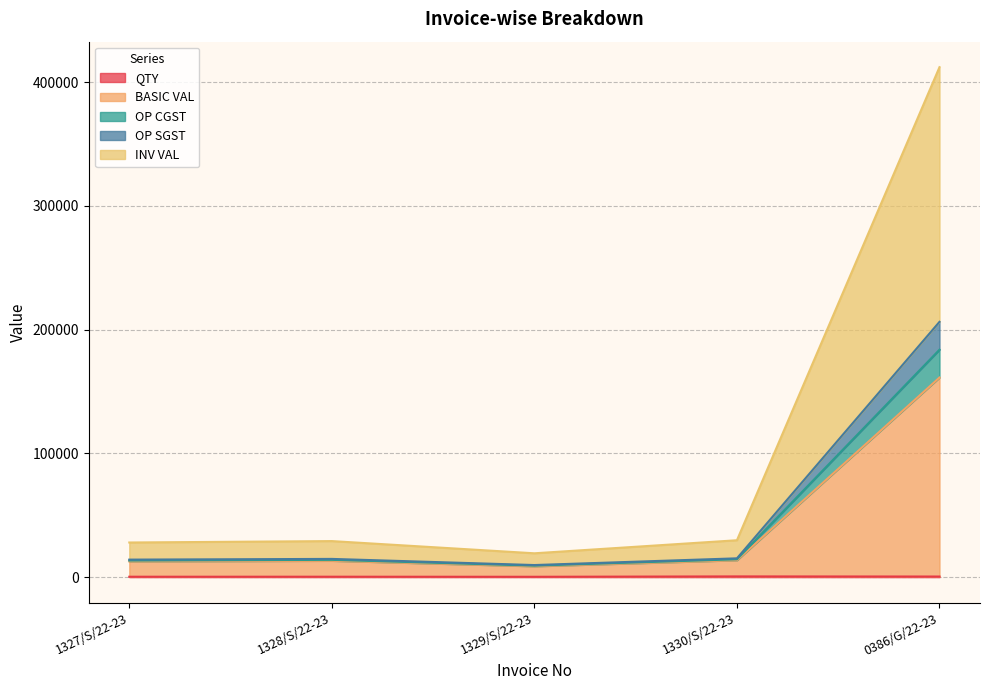

Does the chart display data point markers on the line(s)?

No